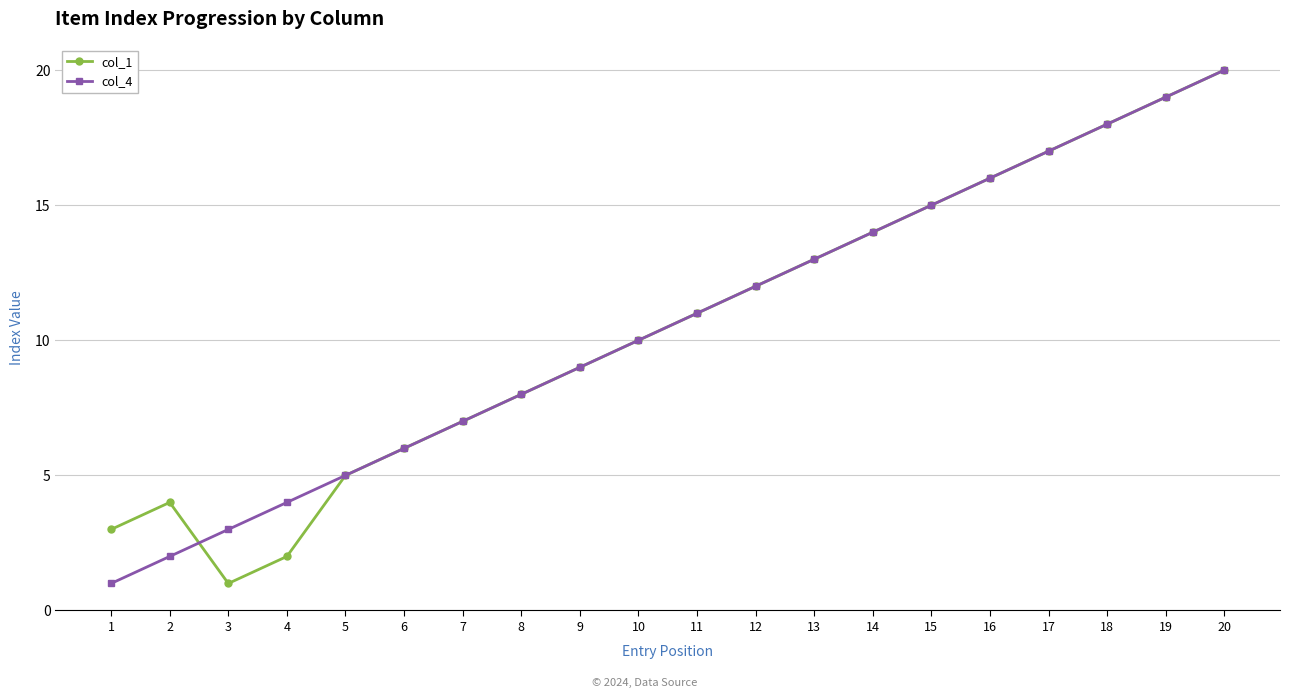

Between 3 and 14, which series saw the biggest shift?

col_1